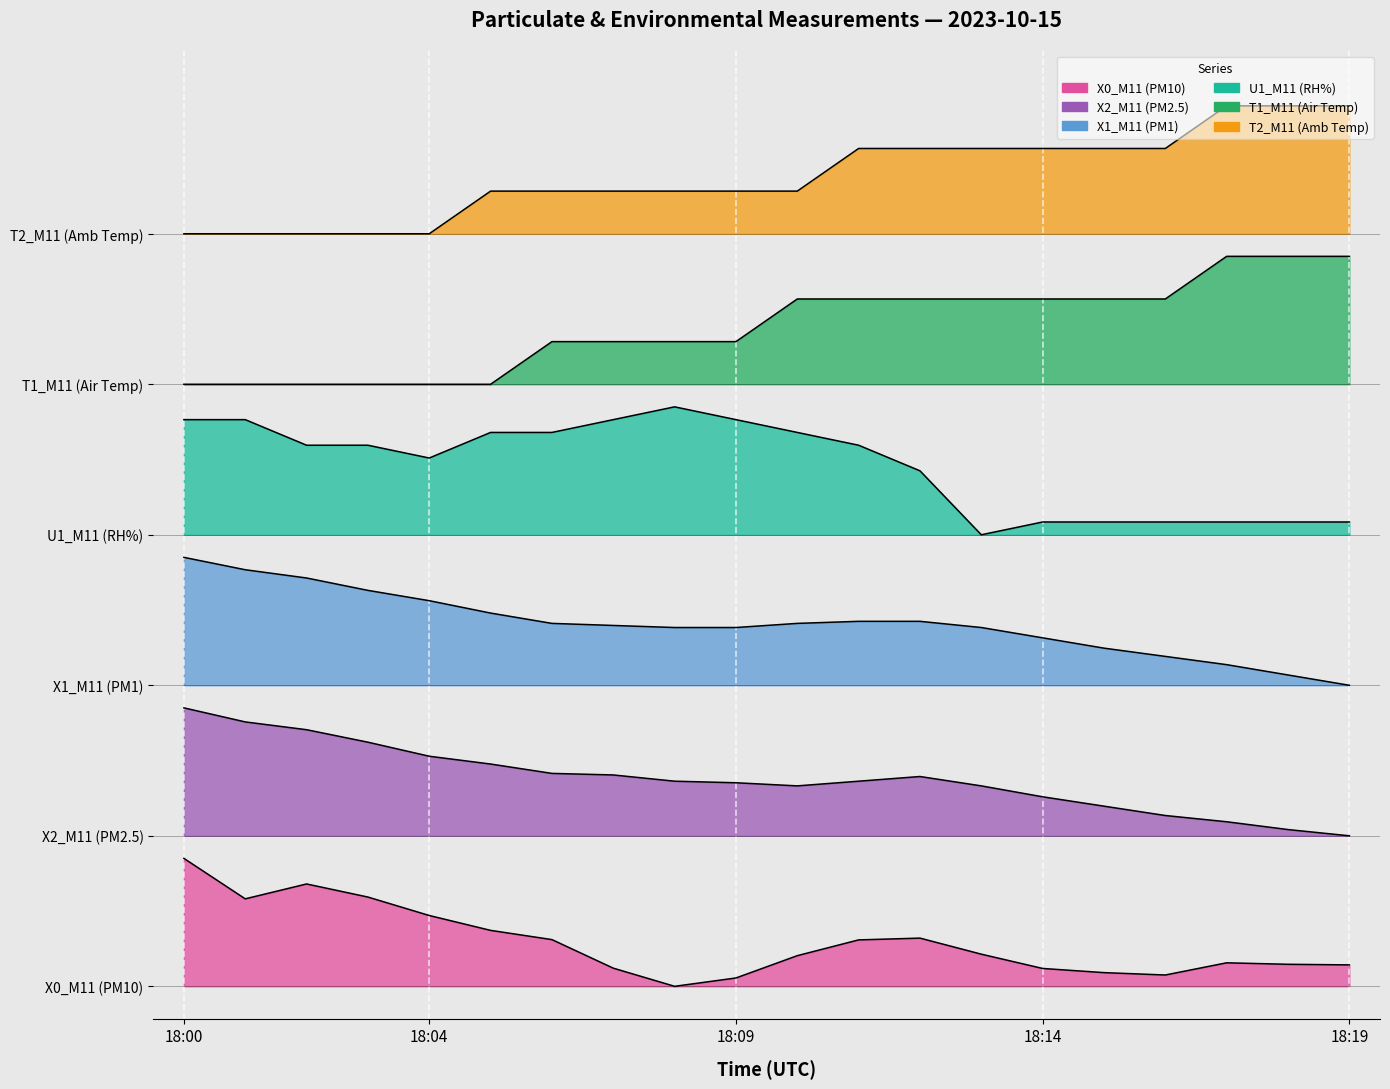

At which label is X2_M11 (PM2.5) closest to 1?

18:19